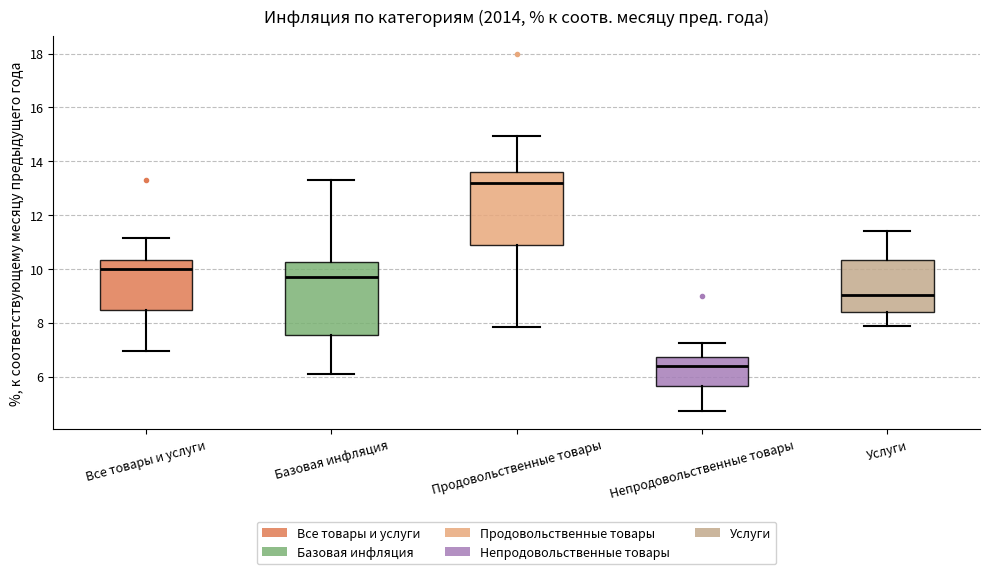

Reading left to right, read every box against the y-axis: the position of its median line, the range the box covers, and the ends of its whiskers. The values are not printed on the chart, so give them approximately, as read against the axis.

Все товары и услуги: median 10.0, box 8.4 to 10.4, whiskers 7.0 to 11.2
Базовая инфляция: median 9.8, box 7.6 to 10.2, whiskers 6.2 to 13.4
Продовольственные товары: median 13.2, box 11.0 to 13.6, whiskers 7.8 to 15.0
Непродовольственные товары: median 6.4, box 5.6 to 6.8, whiskers 4.8 to 7.2
Услуги: median 9.0, box 8.4 to 10.4, whiskers 7.8 to 11.4